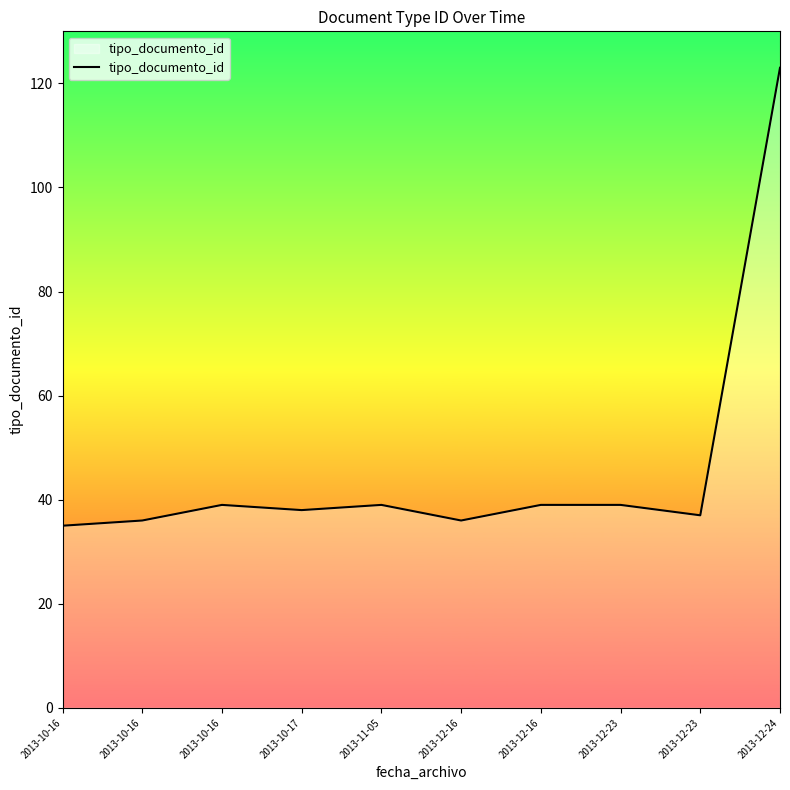

List the labels in order of value, largest first.

2013-12-24, 2013-10-16, 2013-11-05, 2013-12-16, 2013-12-23, 2013-10-17, 2013-12-23, 2013-10-16, 2013-12-16, 2013-10-16